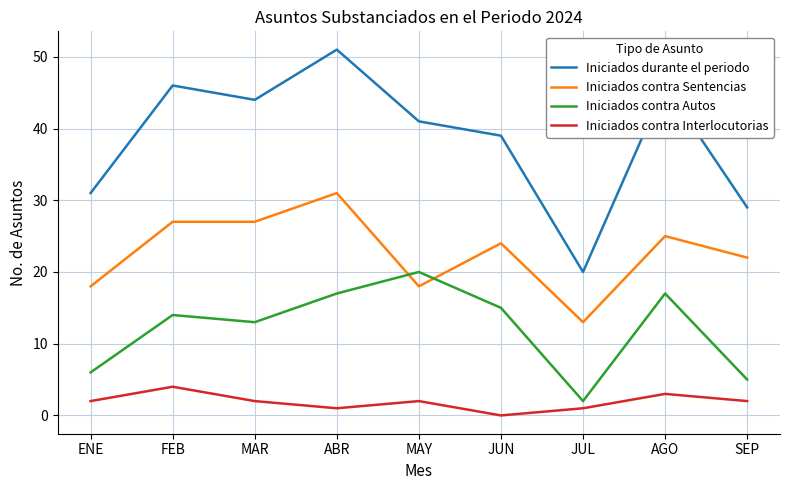

What position from the right is JUL?

3